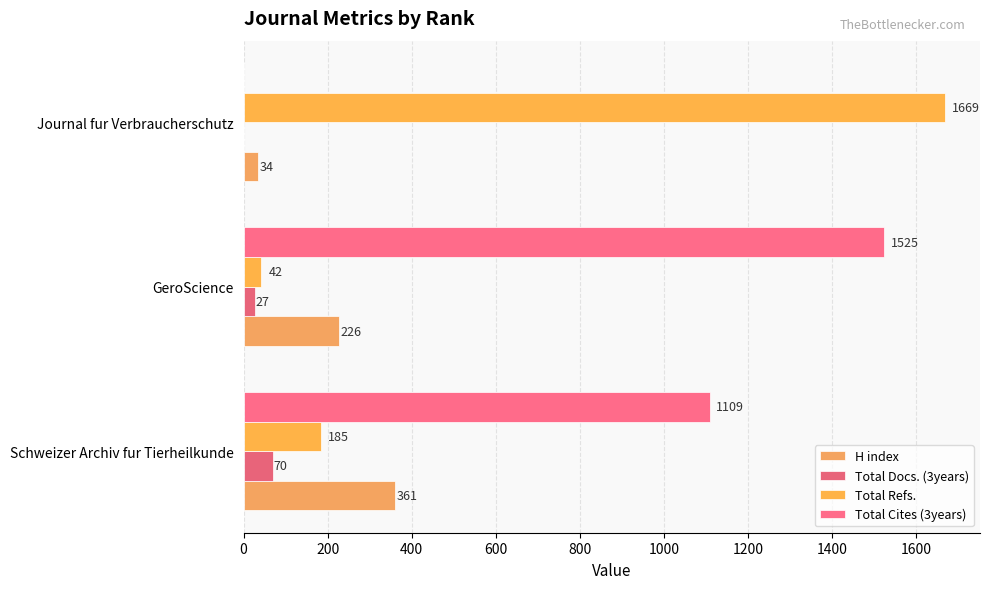

How many distinct data groups are displayed?

4